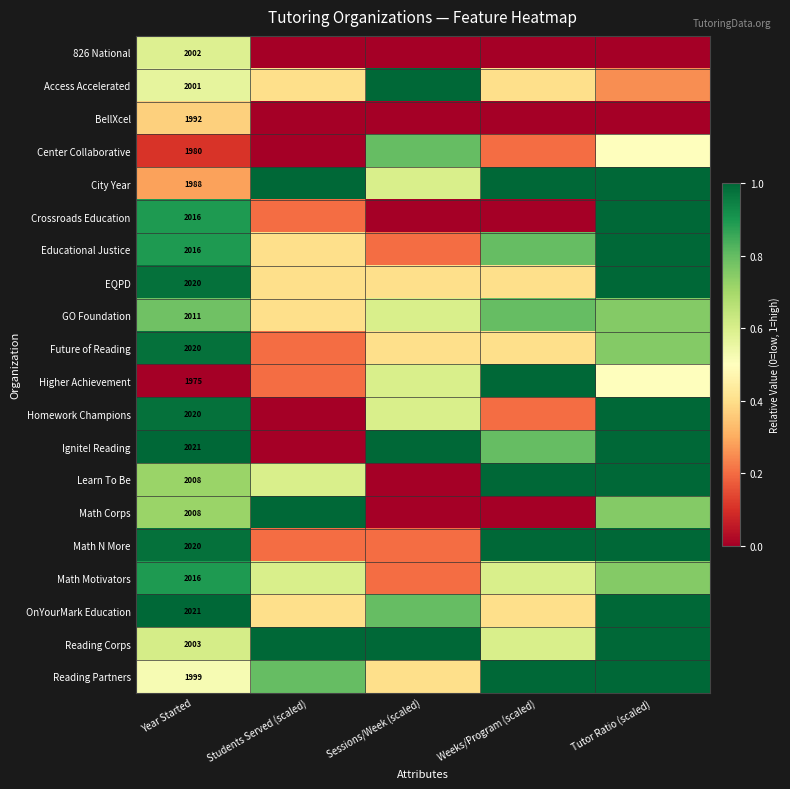

What is the minimum value for Reading Corps?

0.6